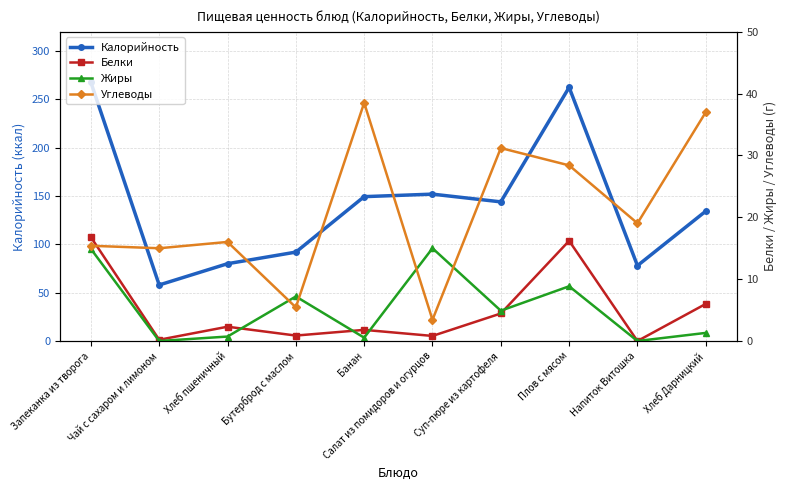

In Жиры, how many points are lower than both neighbors (excluding endpoints)?

4